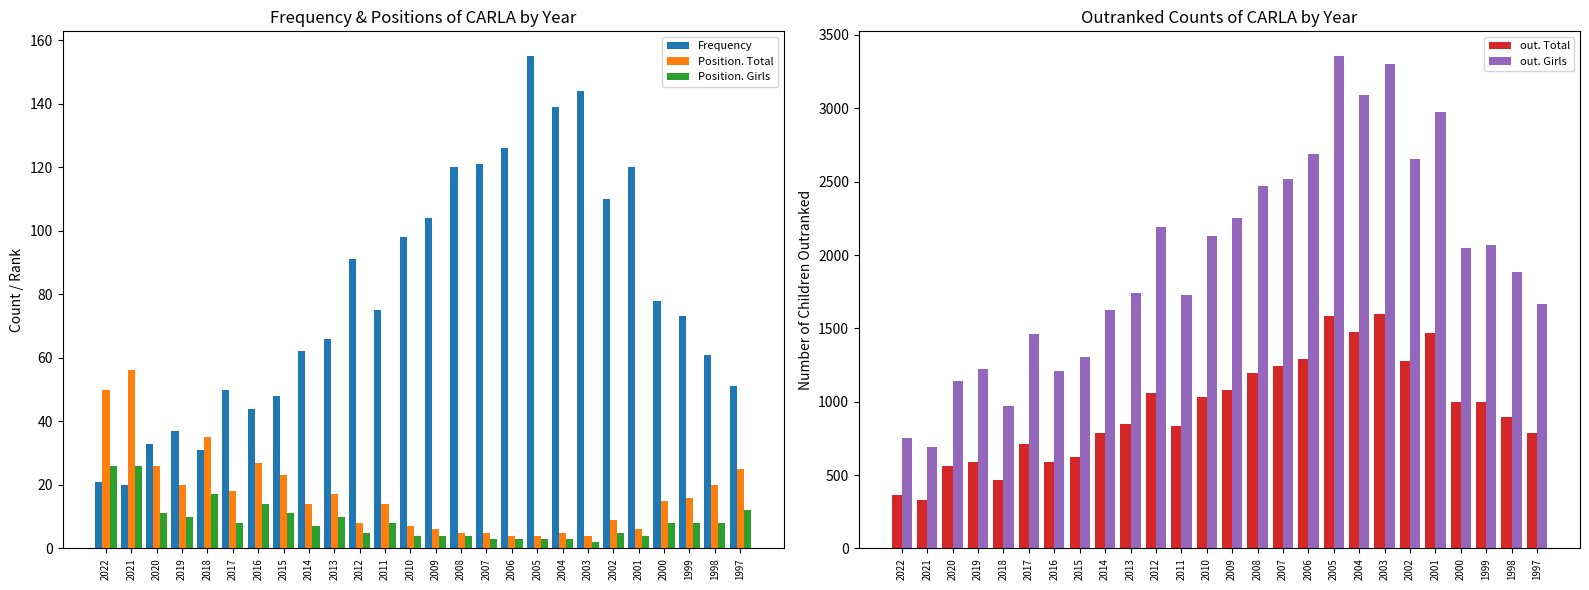

Where does the out. Girls series first go above 2049?

2012